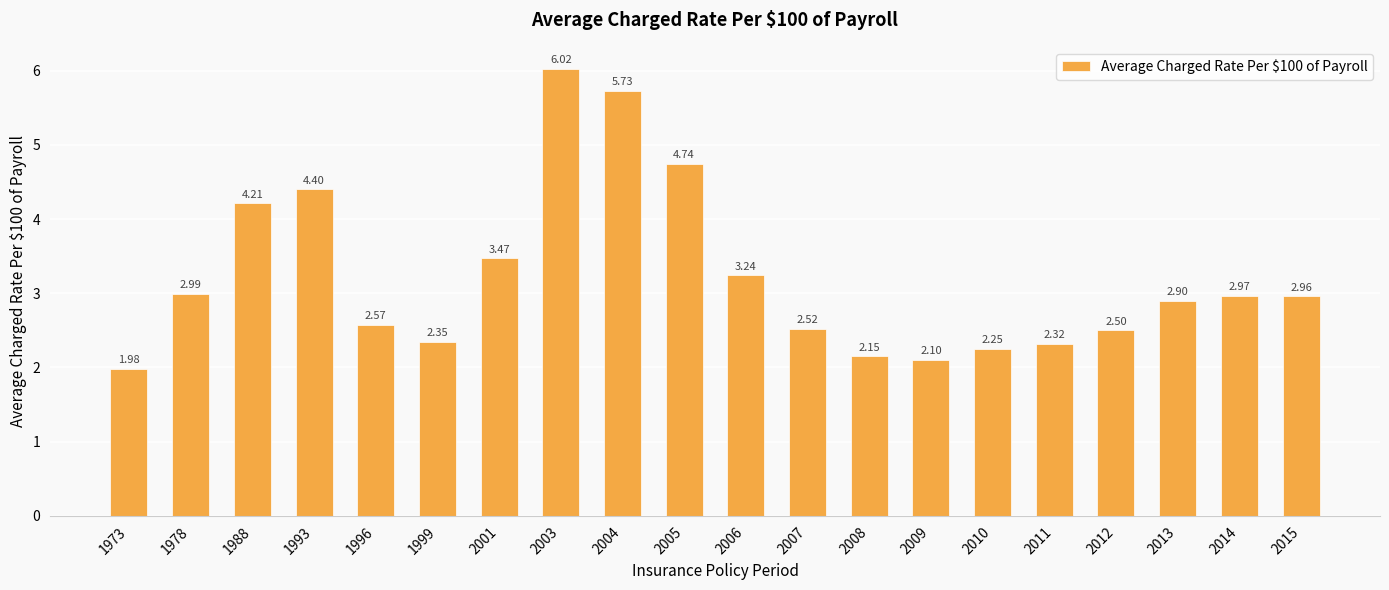

List the labels in order of value, smallest first.

1973, 2009, 2008, 2010, 2011, 1999, 2012, 2007, 1996, 2013, 2015, 2014, 1978, 2006, 2001, 1988, 1993, 2005, 2004, 2003